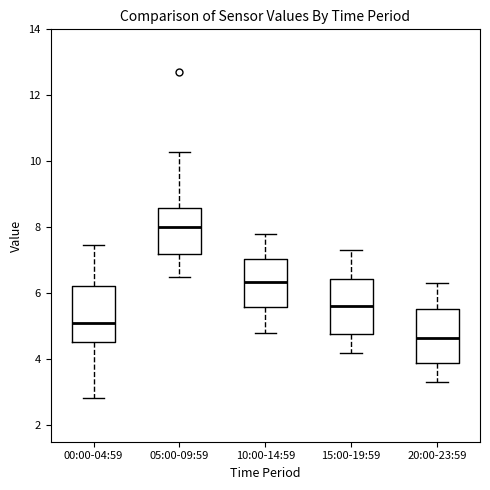

Which box's median line is the highest?

05:00-09:59